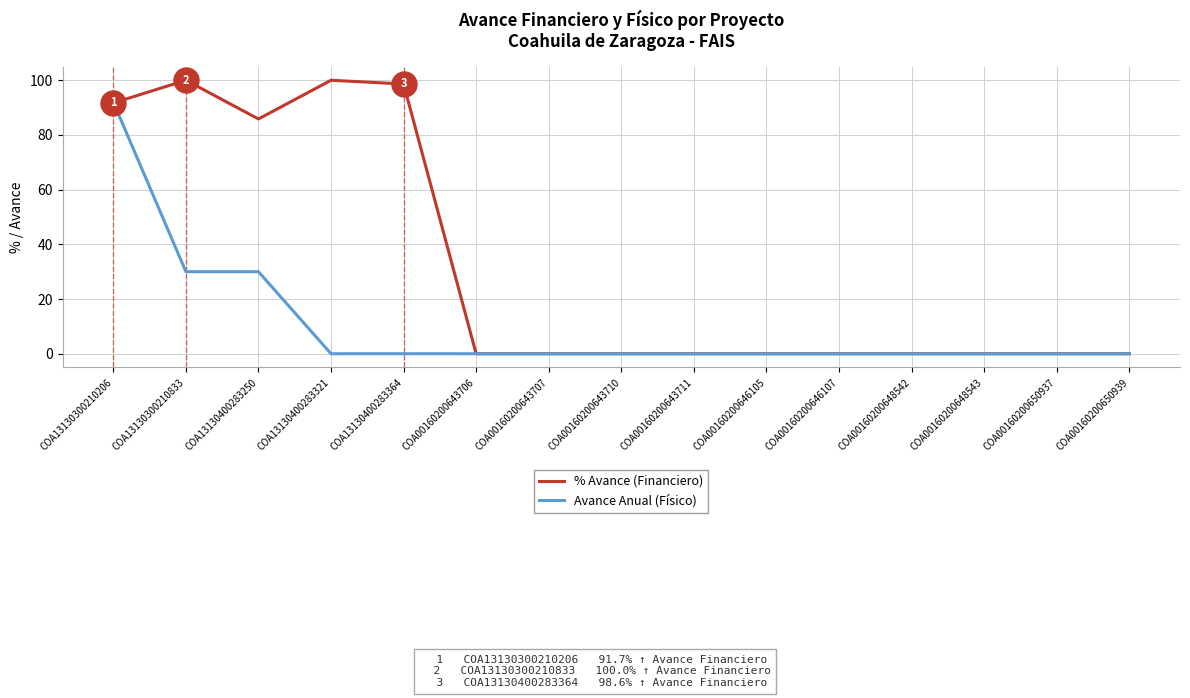

What position from the left is COA00160200650939?

15